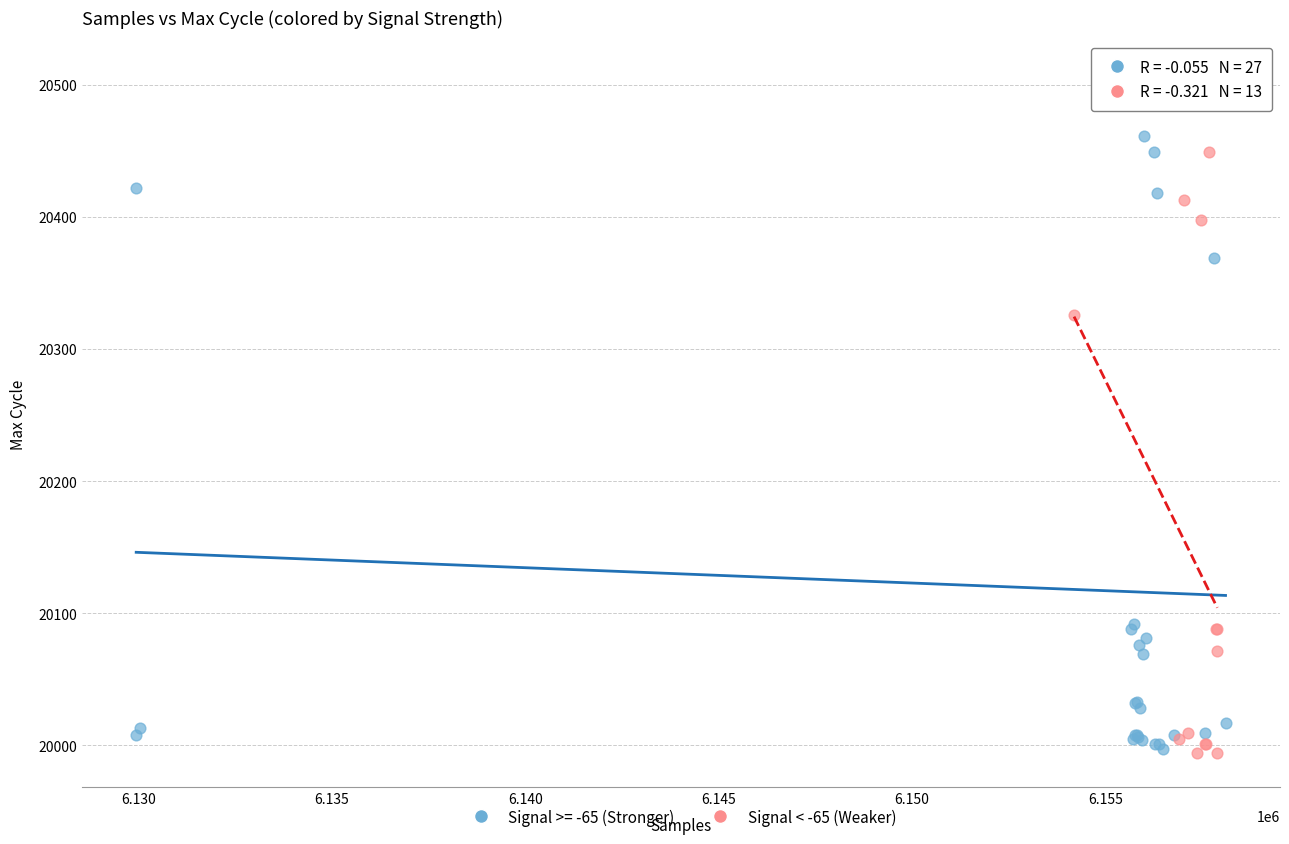

Which series has the widest spread of Y values?

Signal >= -65 (Stronger)